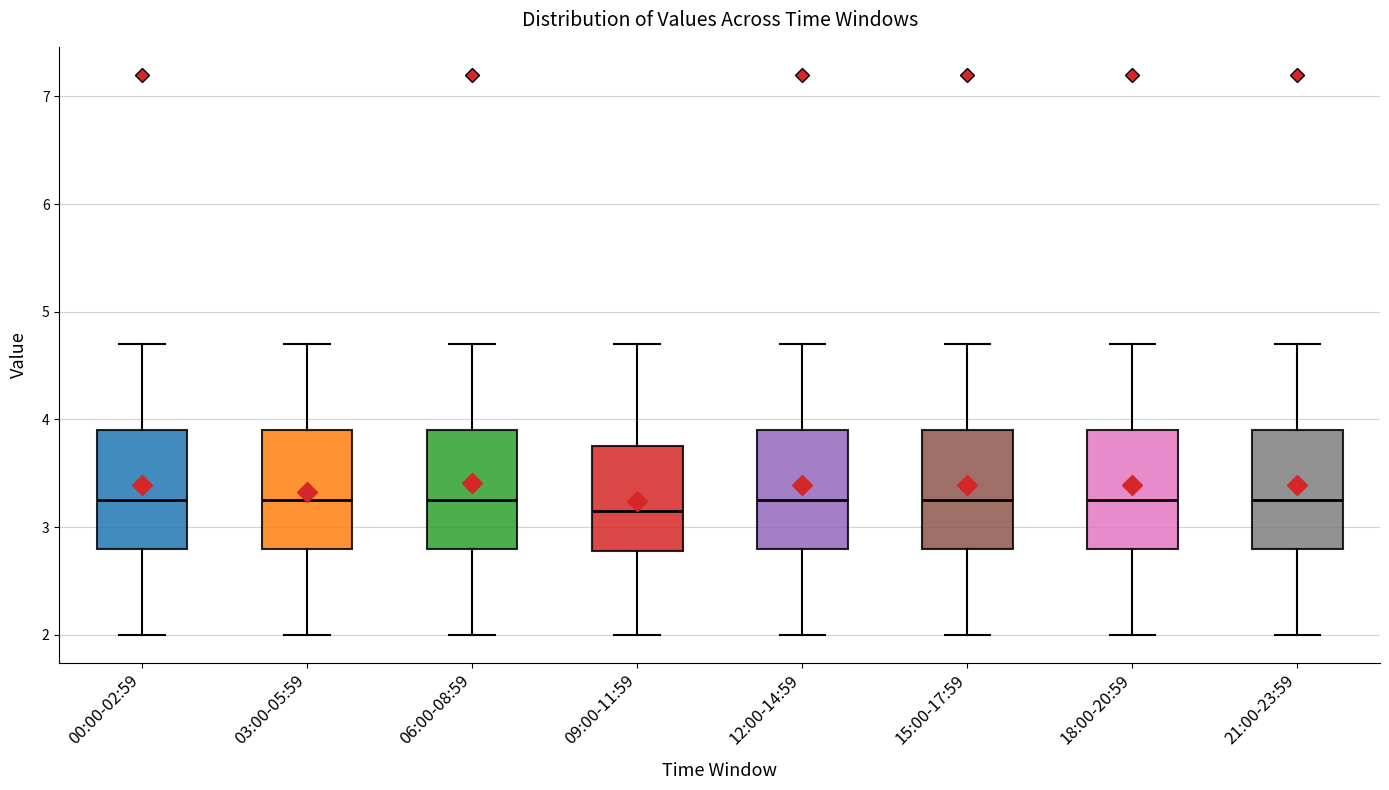

Reading left to right, transcribe this box plot: for each box, give where its median line is, the range the box spans, and where its two whiskers end, as read against the y-axis. The values are not printed on the chart, so give them approximately, as read against the axis.

00:00-02:59: median 3.3, box 2.8 to 3.9, whiskers 2.0 to 4.7
03:00-05:59: median 3.3, box 2.8 to 3.9, whiskers 2.0 to 4.7
06:00-08:59: median 3.3, box 2.8 to 3.9, whiskers 2.0 to 4.7
09:00-11:59: median 3.2, box 2.8 to 3.8, whiskers 2.0 to 4.7
12:00-14:59: median 3.3, box 2.8 to 3.9, whiskers 2.0 to 4.7
15:00-17:59: median 3.3, box 2.8 to 3.9, whiskers 2.0 to 4.7
18:00-20:59: median 3.3, box 2.8 to 3.9, whiskers 2.0 to 4.7
21:00-23:59: median 3.3, box 2.8 to 3.9, whiskers 2.0 to 4.7